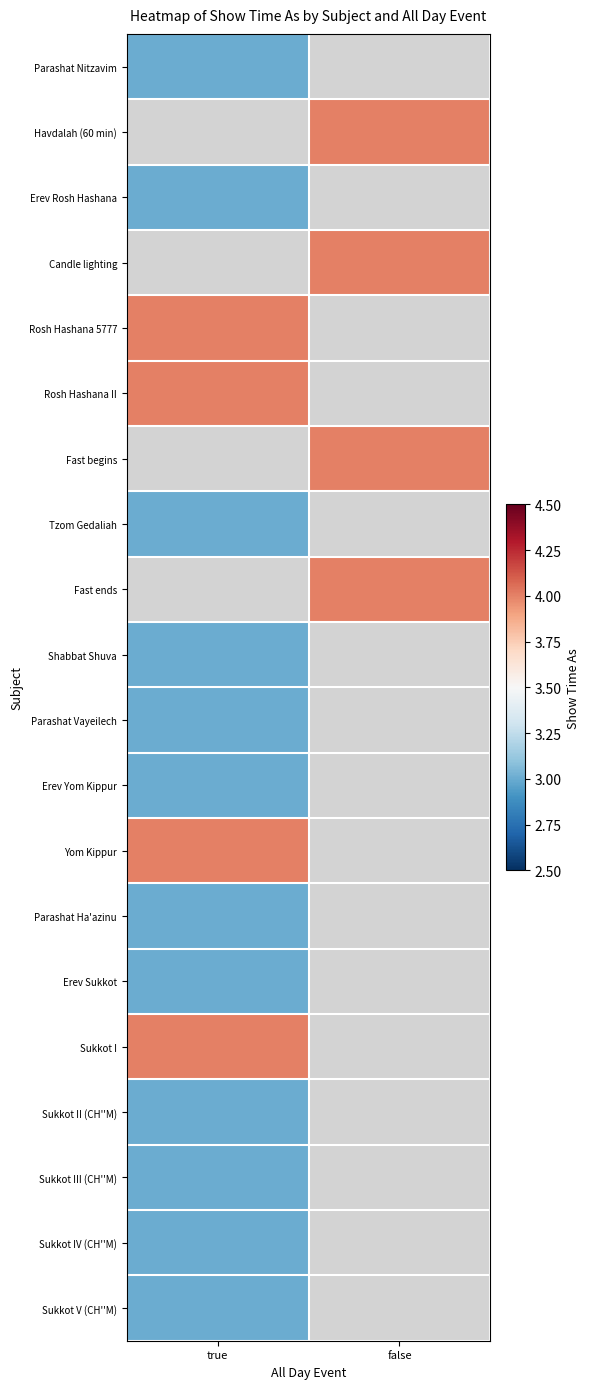

Rank the categories by Fast ends value from lowest to highest.

true, false